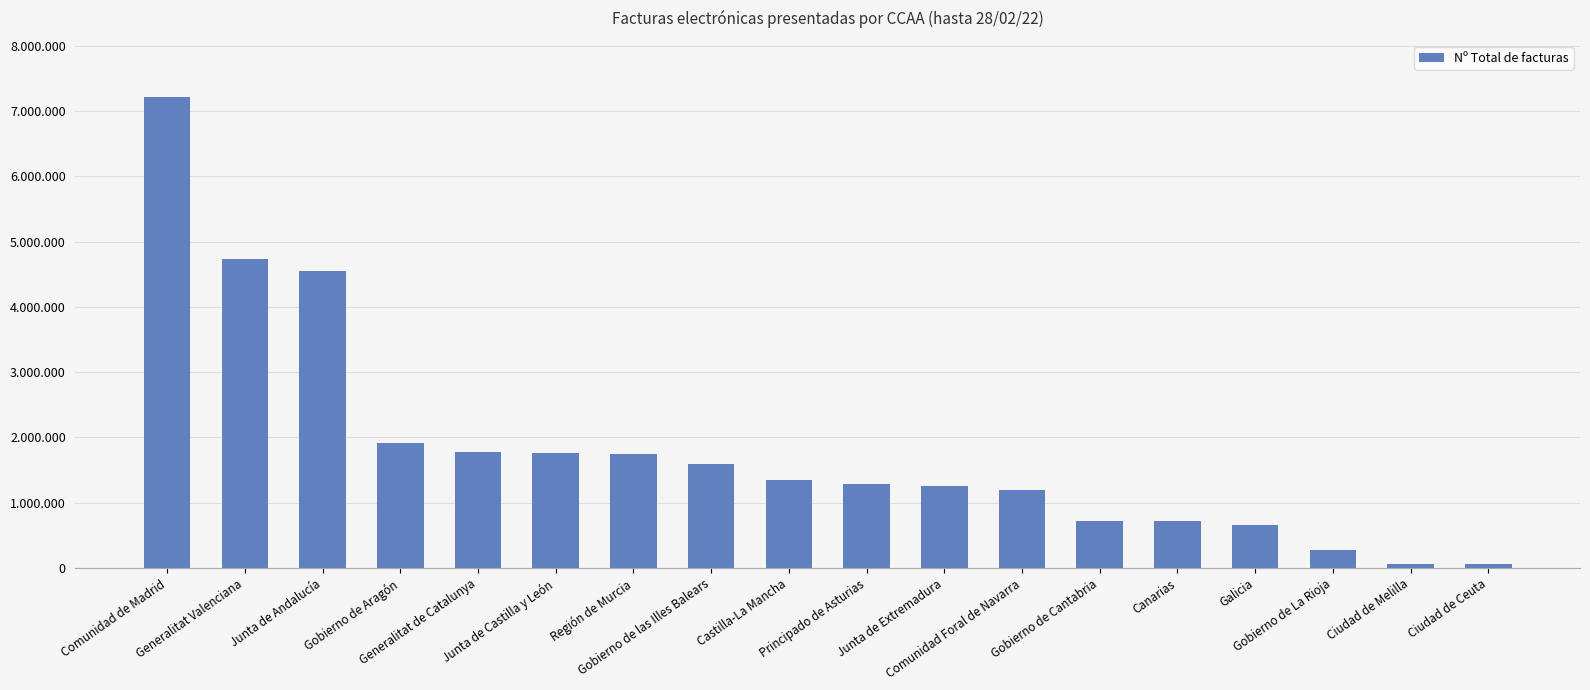

Which label corresponds to the largest value in the chart?

Comunidad de Madrid